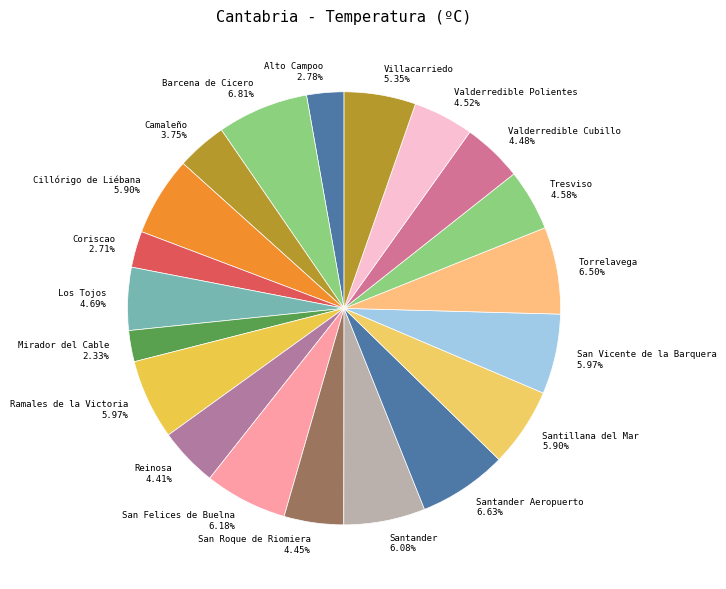

Which has a higher value, Coriscao or Barcena de Cicero?

Barcena de Cicero